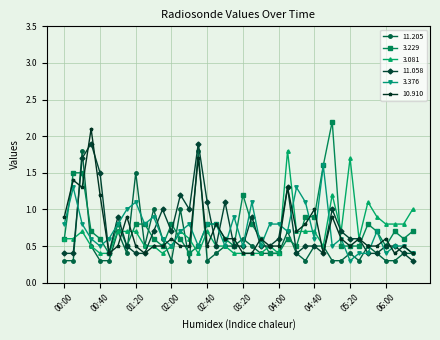

What is the value of the 11.205 point at the 21st from the left?

0.6